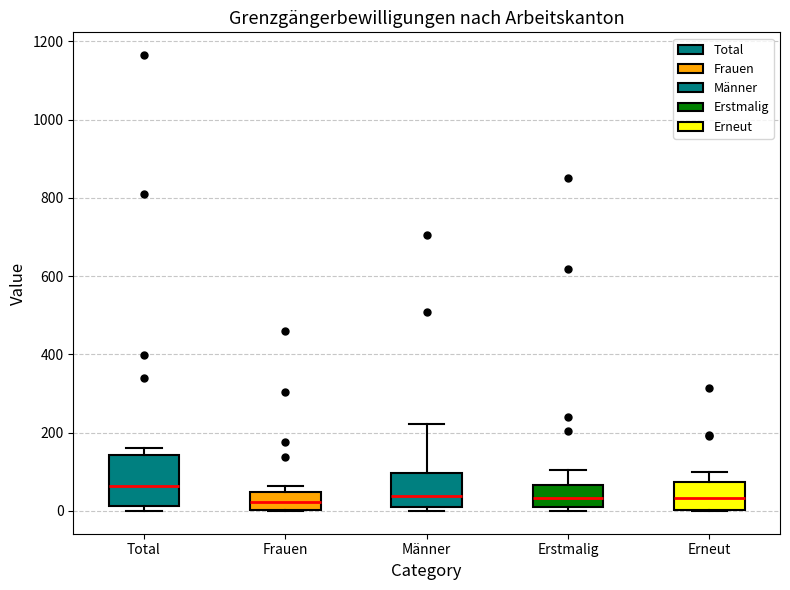

Reading left to right, read every box against the y-axis: the position of its median line, the range the box covers, and the ends of its whiskers. The values are not printed on the chart, so give them approximately, as read against the axis.

Total: median 60, box 20 to 140, whiskers 0 to 160
Frauen: median 20, box 0 to 40, whiskers 0 to 60
Männer: median 40, box 20 to 100, whiskers 0 to 220
Erstmalig: median 40, box 20 to 60, whiskers 0 to 100
Erneut: median 40, box 0 to 80, whiskers 0 to 100